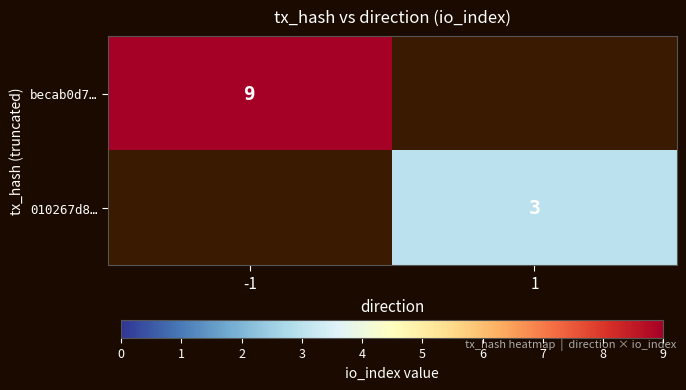

True or false: 010267d8… has a value of 3 at 1.

True